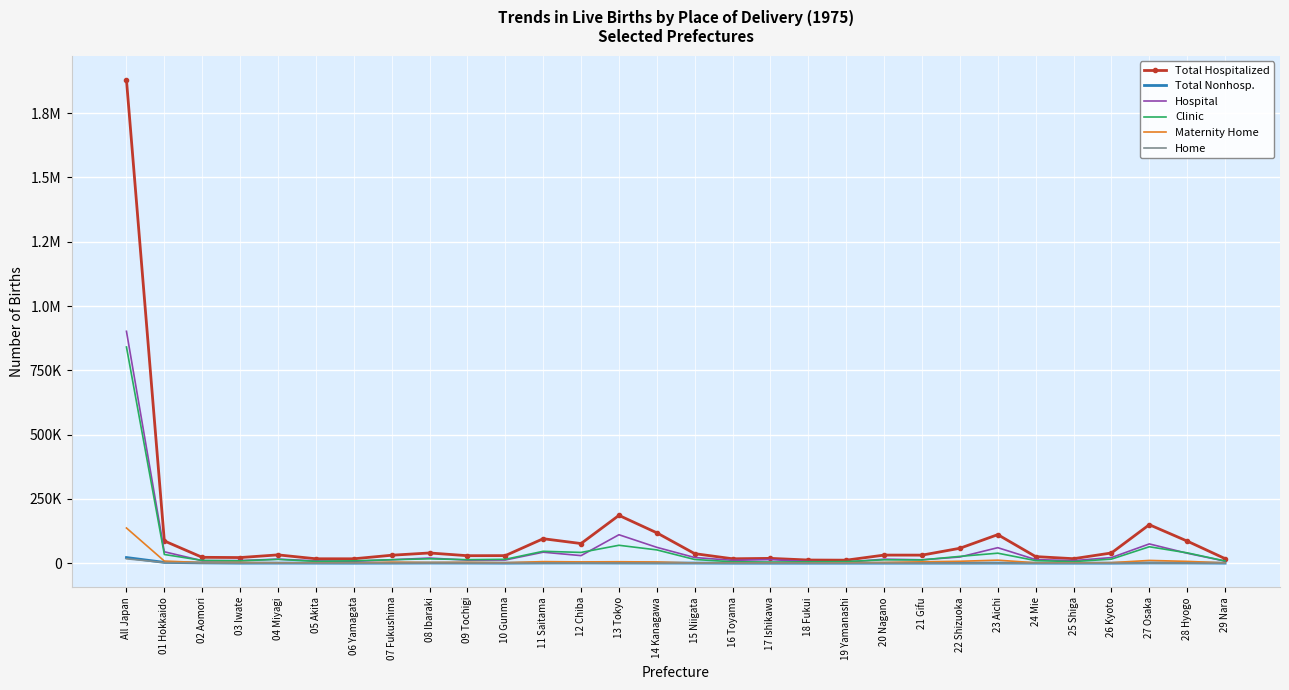

At 15 Niigata, list the series in order from smallest to largest.

Home, Total Nonhosp., Maternity Home, Clinic, Hospital, Total Hospitalized